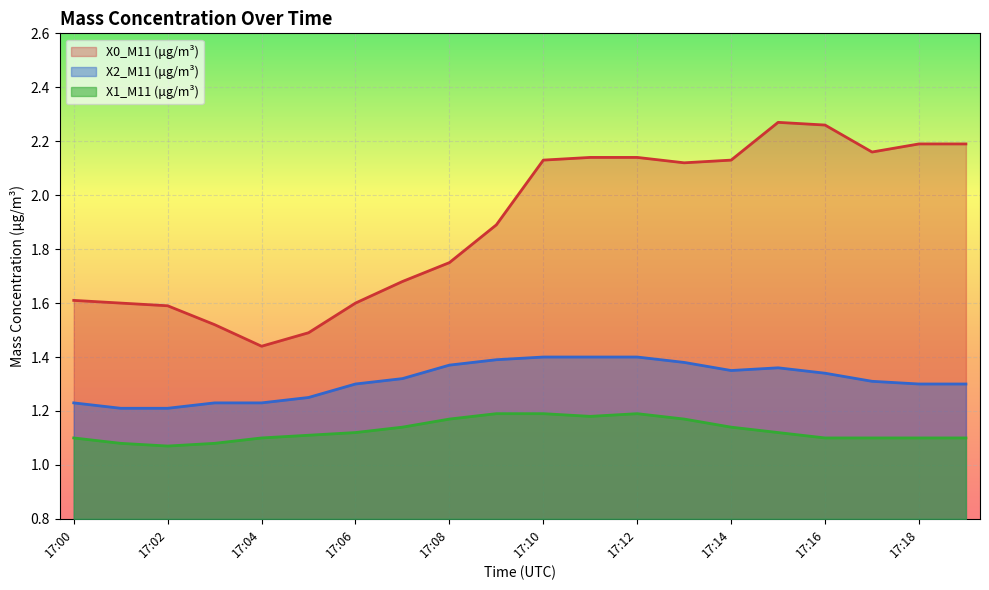

How many values in the X0_M11 (μg/m³) series are below 2?

10